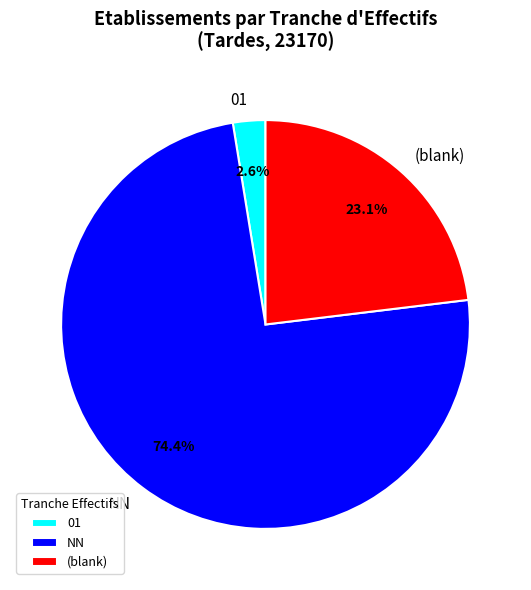

How much of the chart is everything except 01?

97.4%